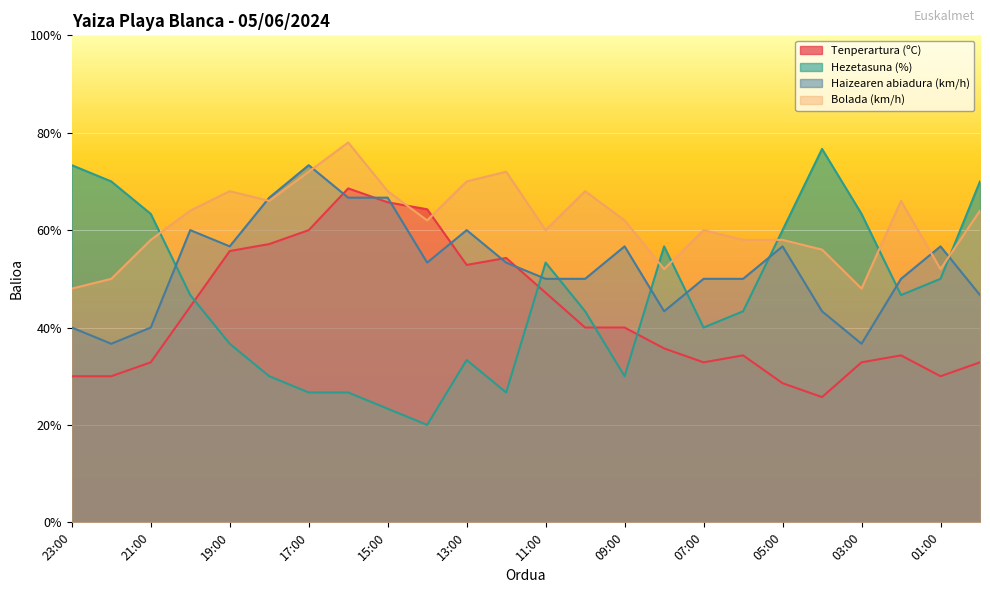

True or false: Tenperartura (ºC) and Bolada (km/h) intersect in this chart.

True